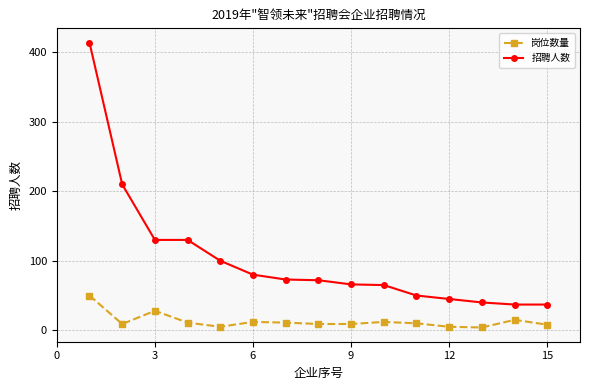

Which series has the widest spread of values?

招聘人数